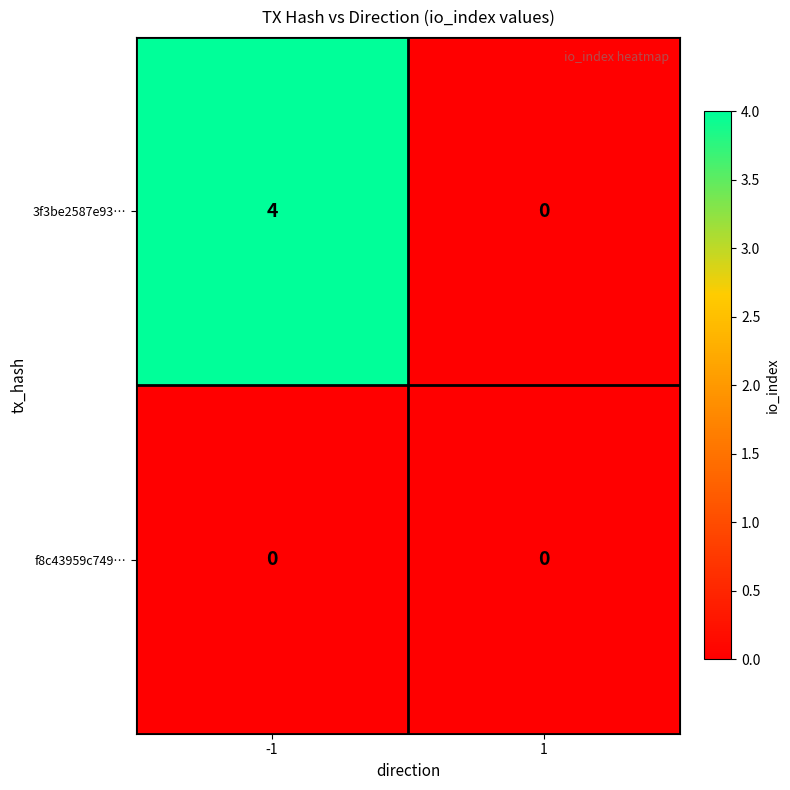

Which series changed the most between -1 and 1?

3f3be2587e93…